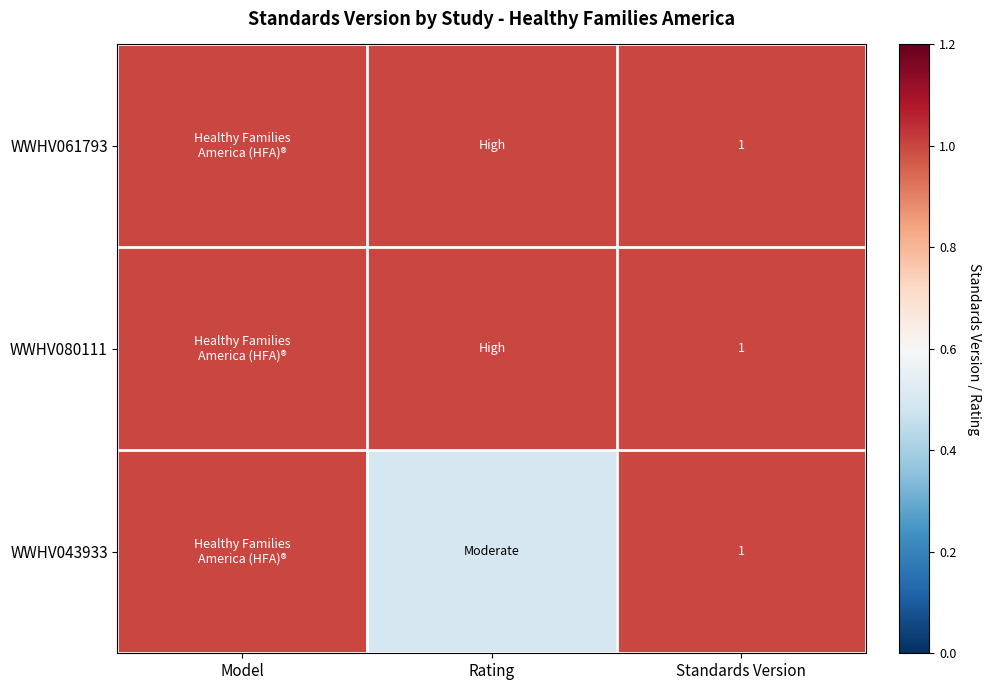

Which category has the lowest value across all series?

Rating